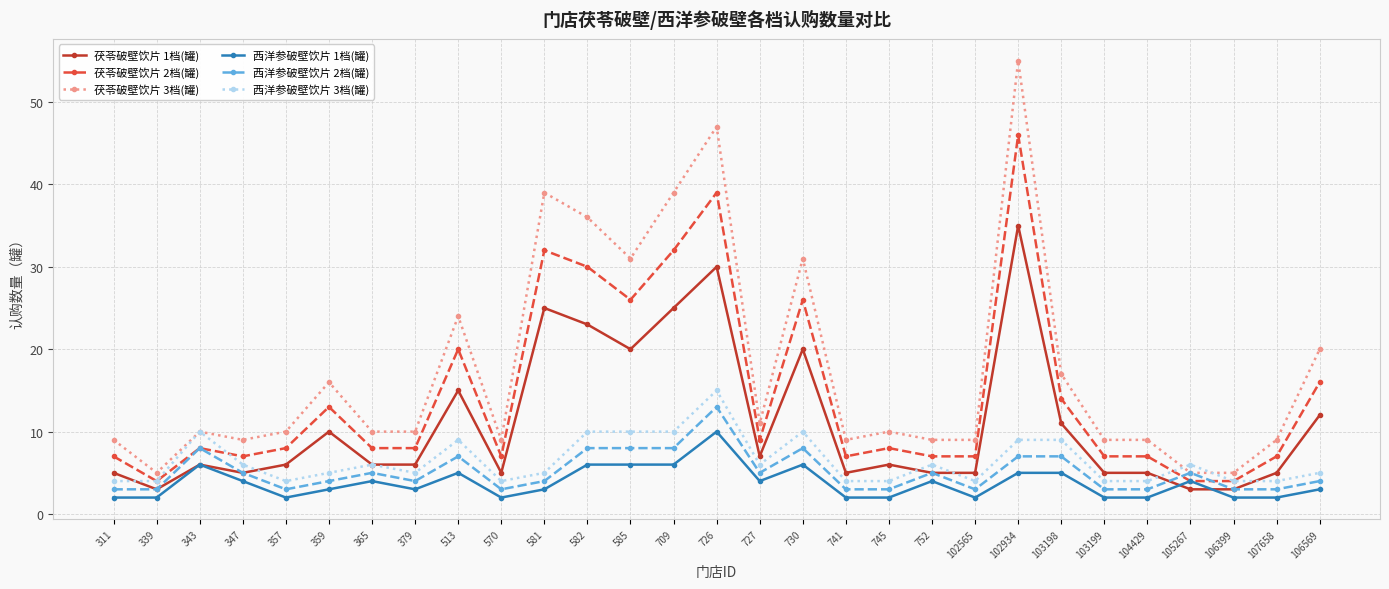

At how many categories does at least one series exceed 54?

1